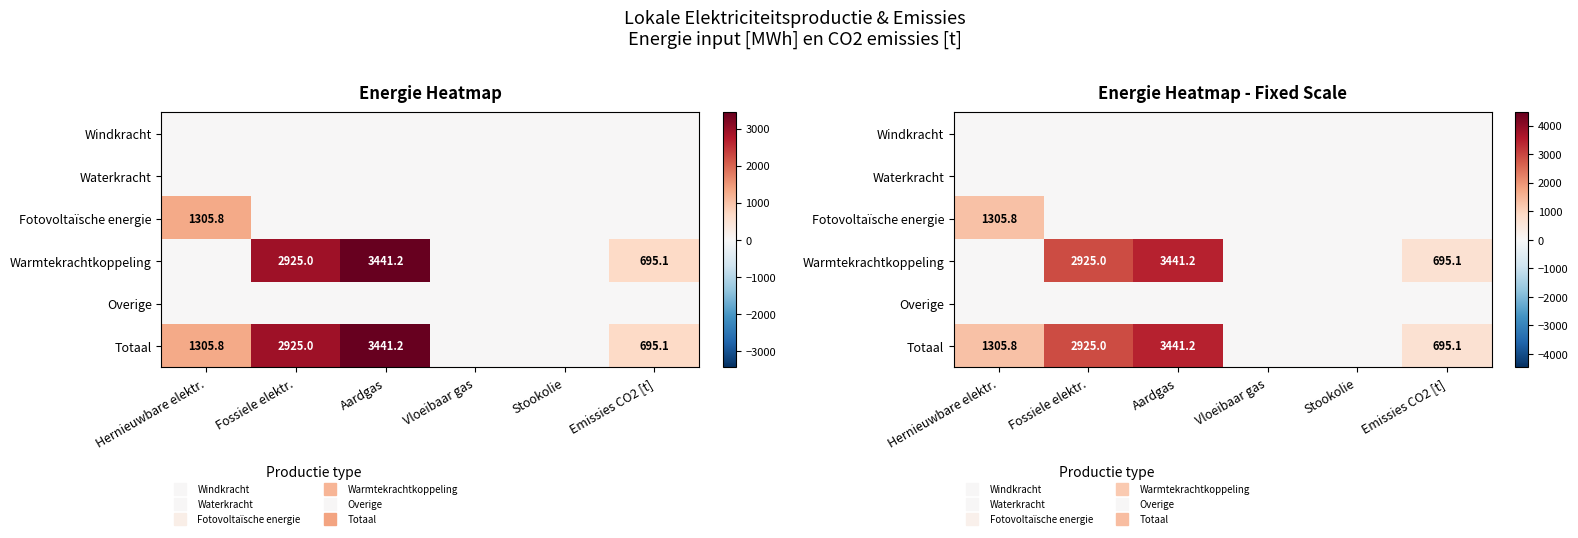

What is the greatest value displayed?

3441.2